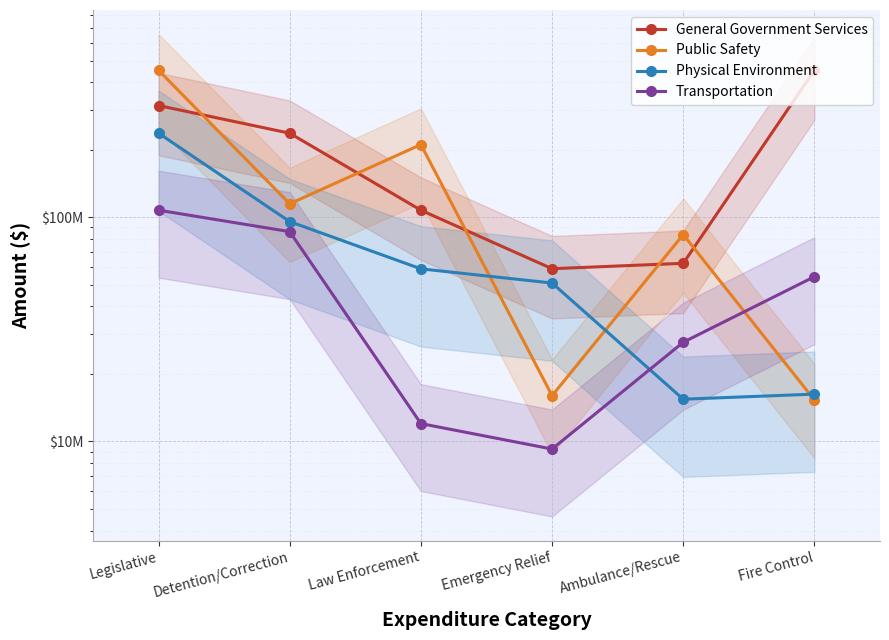

List the labels in order of General Government Services value, largest first.

Fire Control, Legislative, Detention/Correction, Law Enforcement, Ambulance/Rescue, Emergency Relief